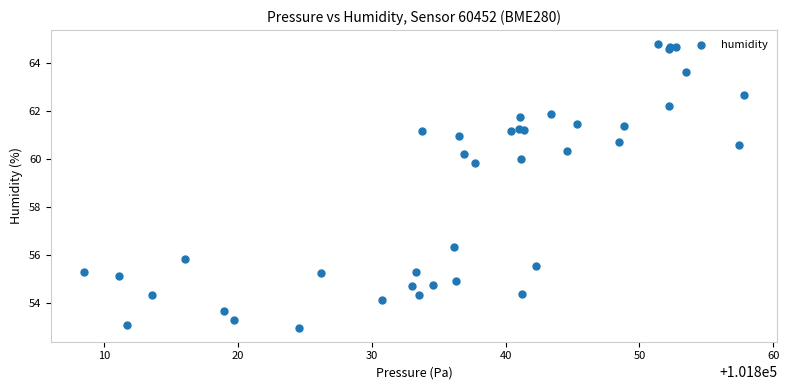

What Y value in the scatter plot is closest to 58?

56.3